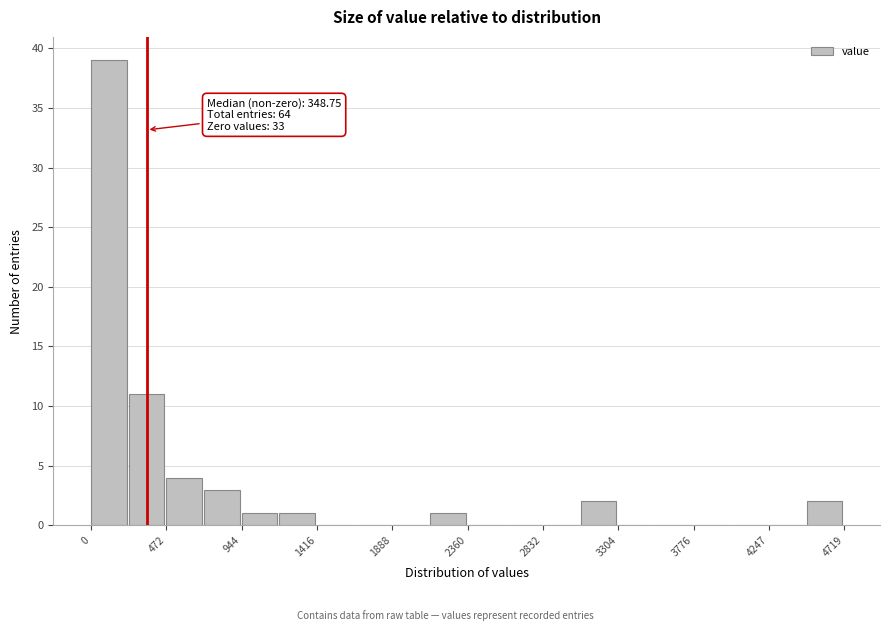

Which range on the x-axis has the tallest bar?

0 to 250